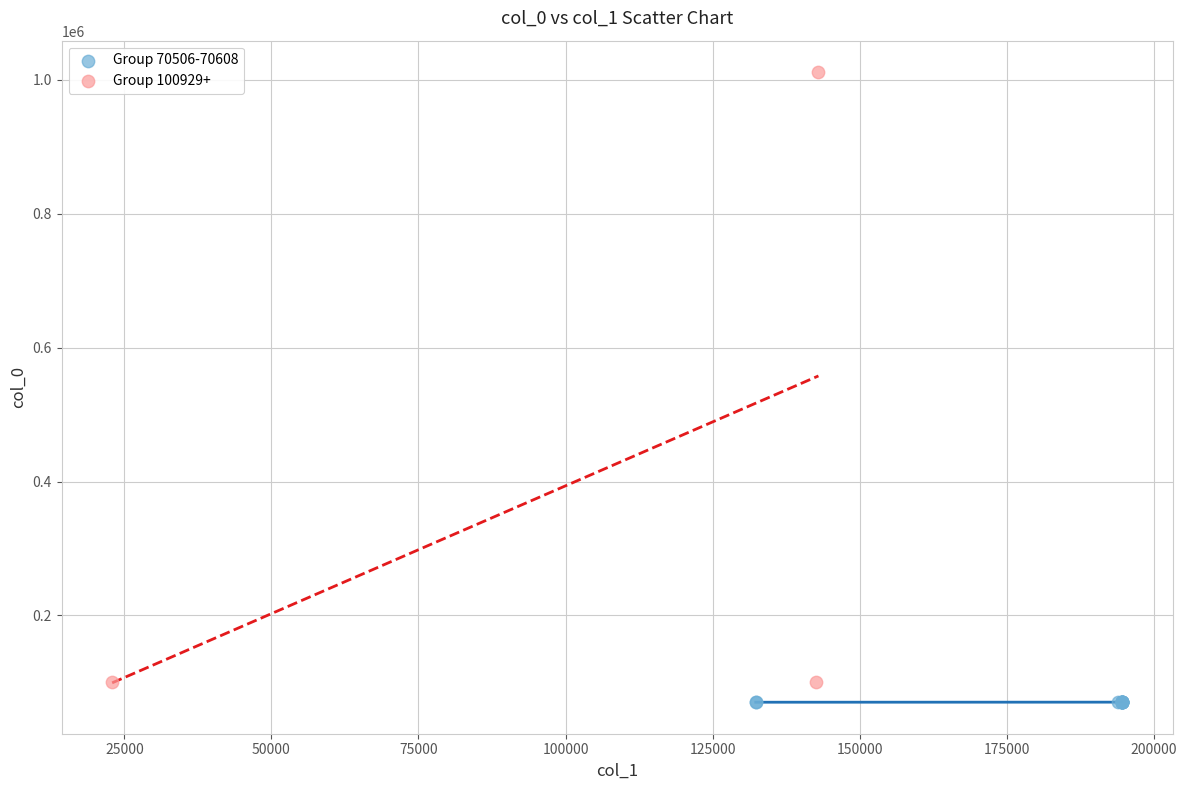

Which series has the widest spread of Y values?

Group 100929+